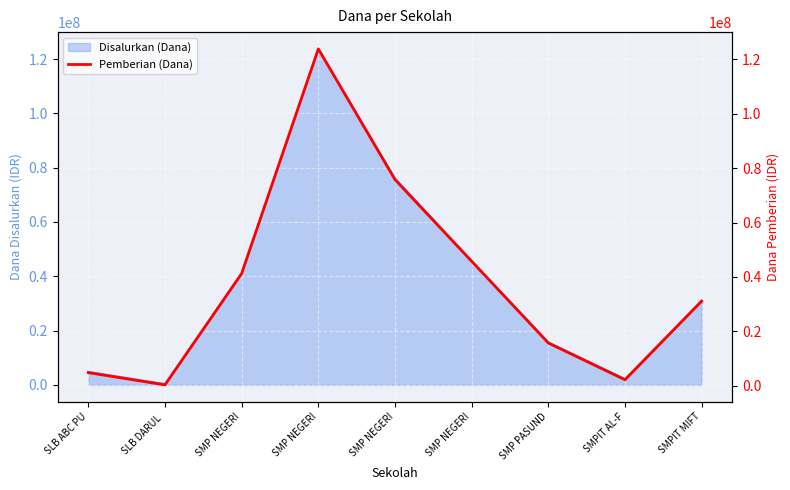

List the labels in order of value, smallest first.

SLB DARUL , SMPIT AL-F, SLB ABC PU, SMP PASUND, SMPIT MIFT, SMP NEGERI, SMP NEGERI, SMP NEGERI, SMP NEGERI